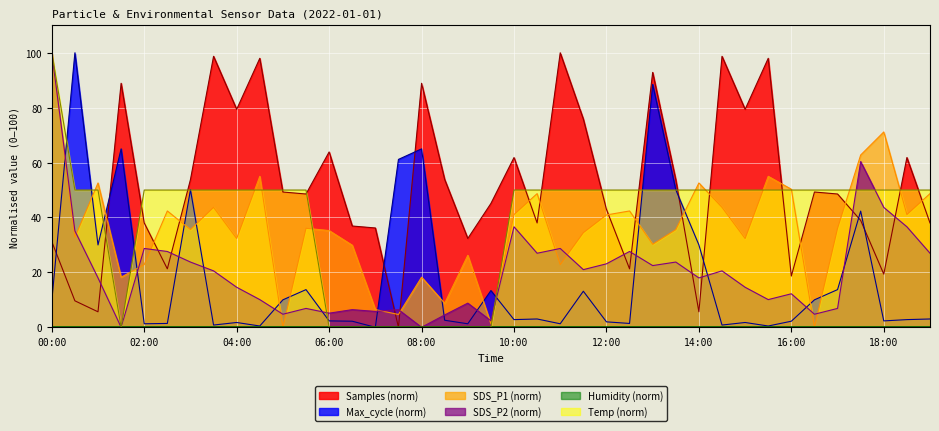

What is the difference between the Samples values at 03:00 and 11:00?

46.2